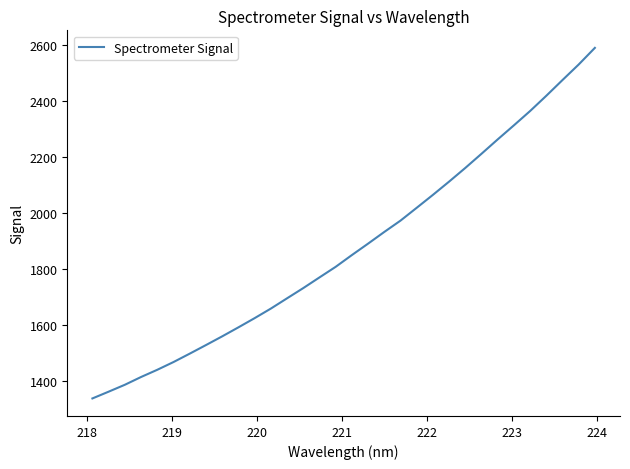

What is the maximum value shown in the chart?

2588.2